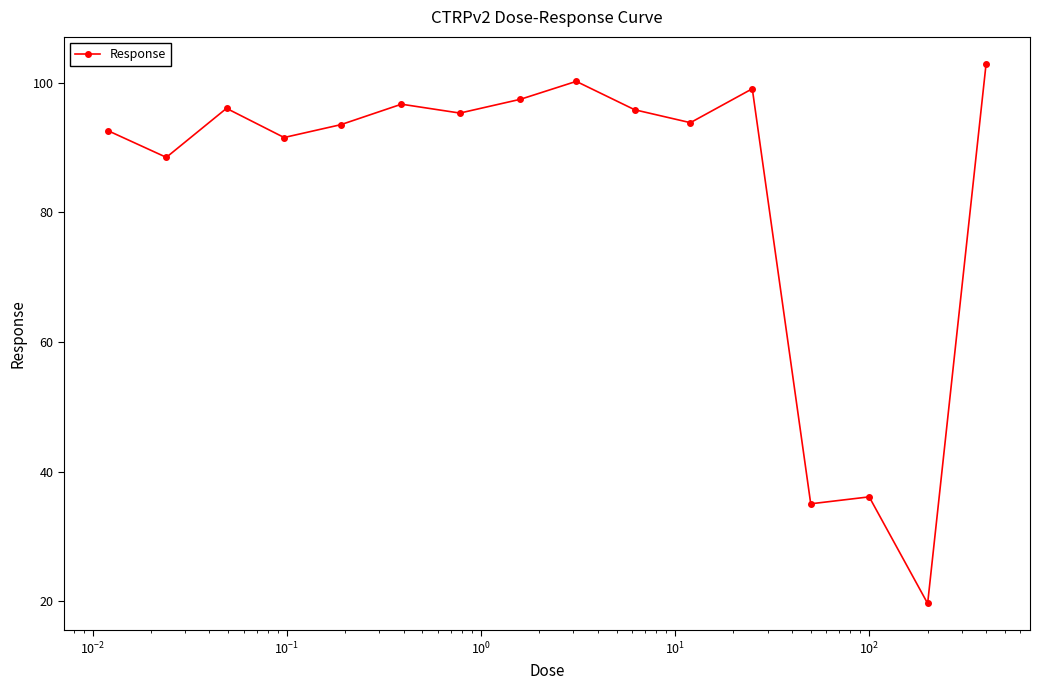

What is the value of the 6th point from the left?

96.7